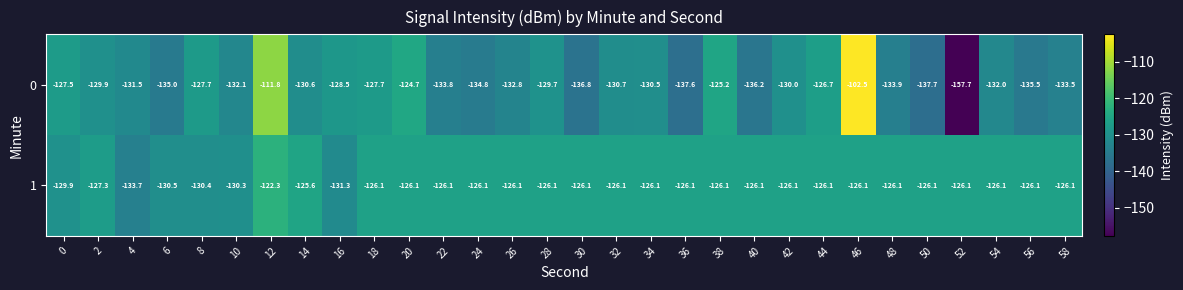

The 0 series shows -126.7 at 44. True or false?

True